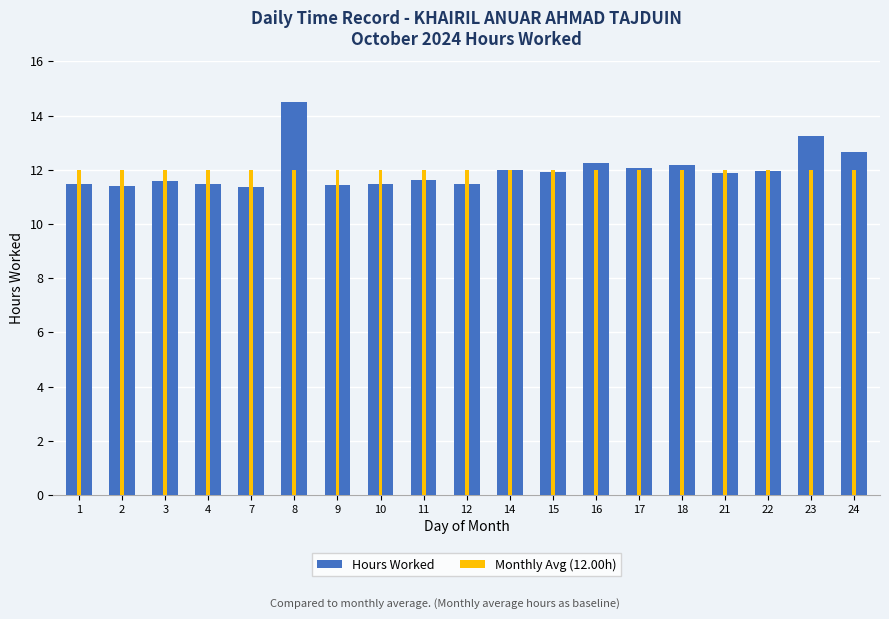

Which series has the largest range (max minus min)?

Hours Worked